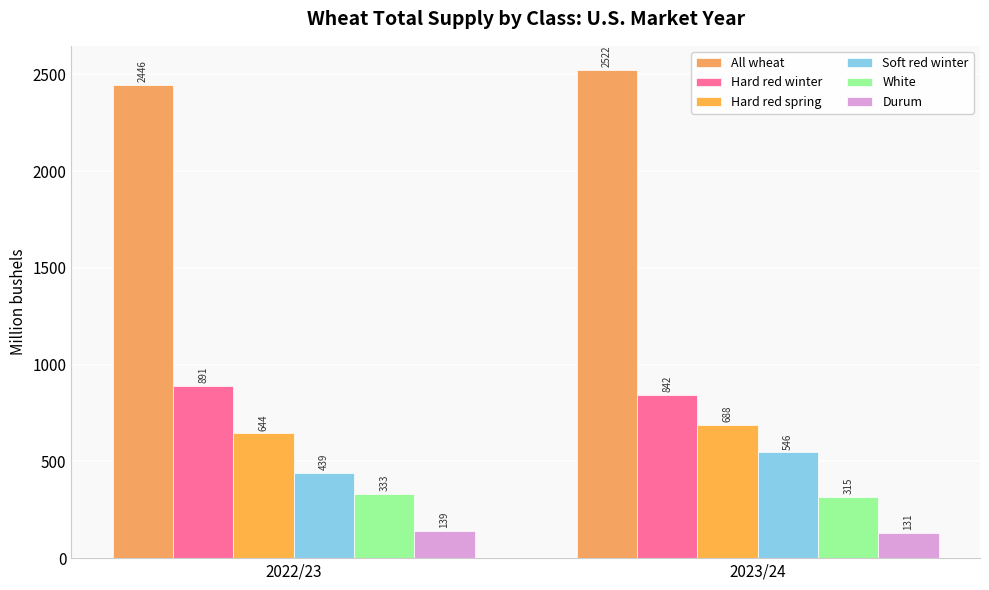

Does the chart contain stacked bars?

No